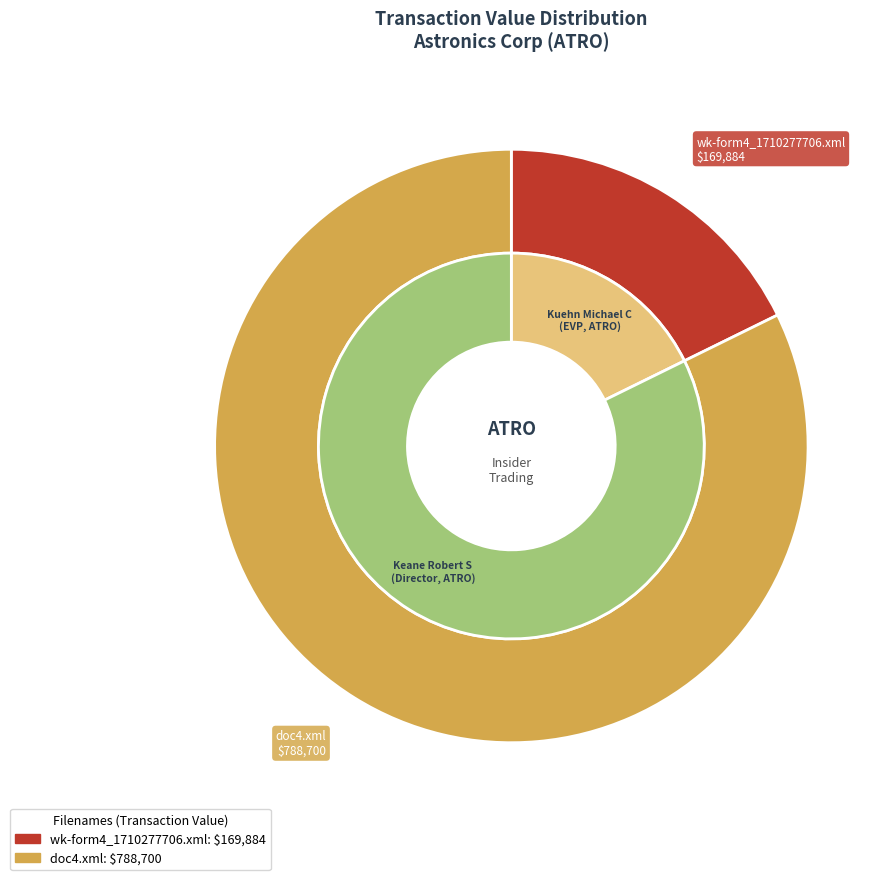

What is the change in value from wk-form4_1710277706.xml to doc4.xml?

+618816